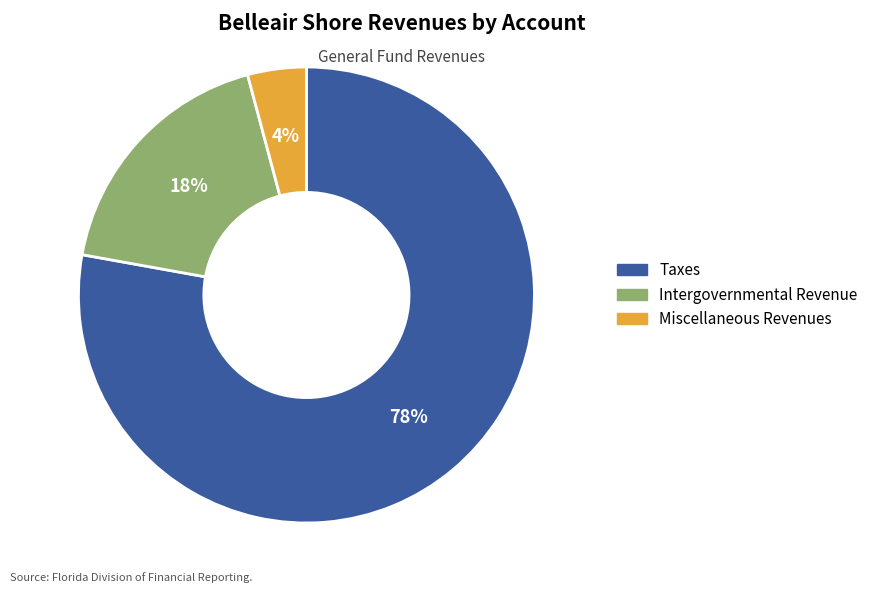

To the nearest percent, what is the combined percentage of Miscellaneous Revenues and Taxes?

82%